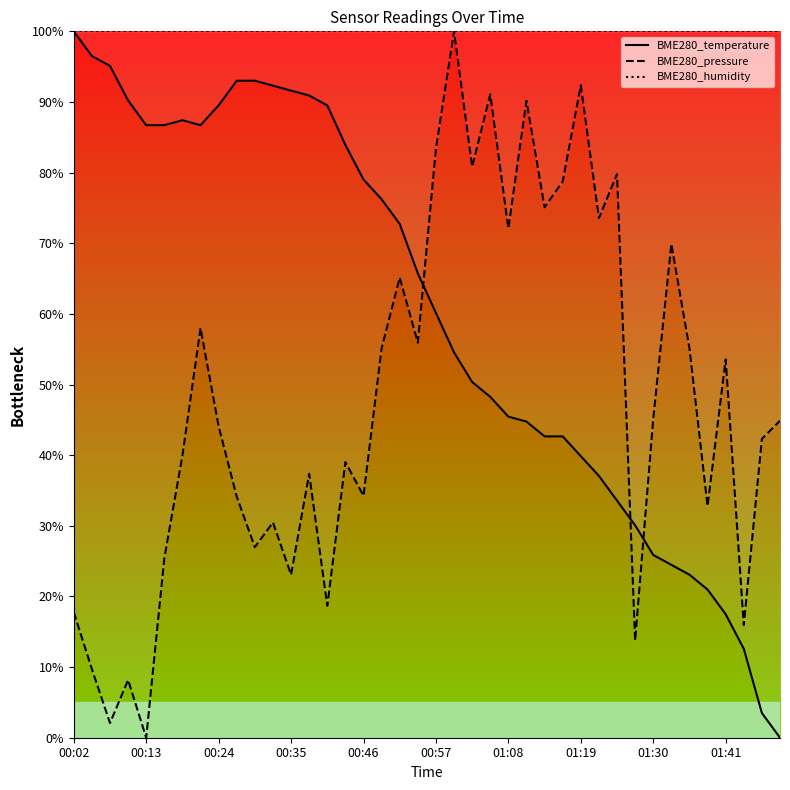

The BME280_temperature series shows 154.8 at 10. True or false?

False